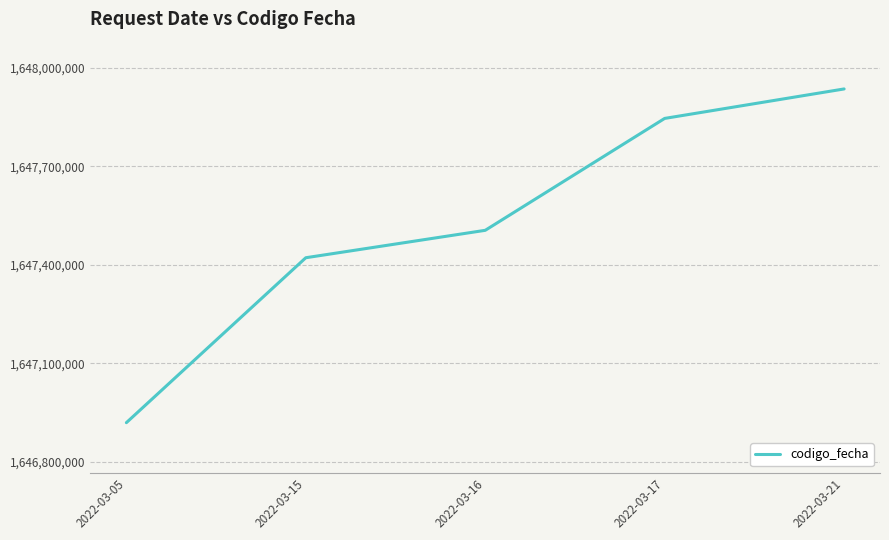

How many series are shown in this chart?

1